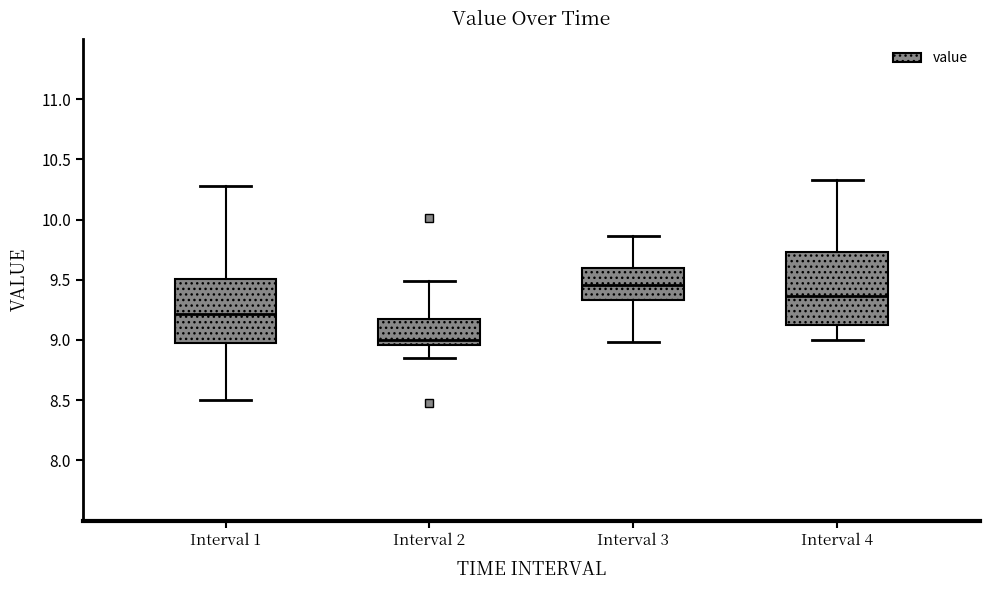

Where does the lower whisker of the box for Interval 3 end on the y-axis? The values are not printed on the chart, so give them approximately, as read against the axis.

9.00